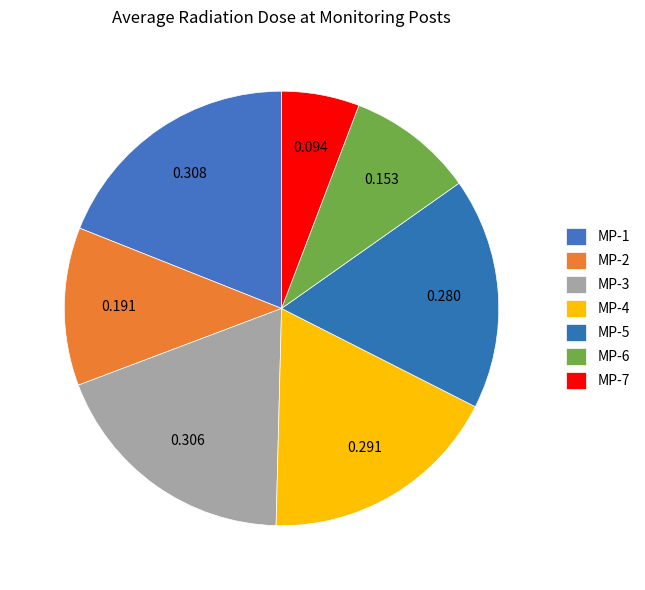

What is the largest slice in the pie chart?

MP-1